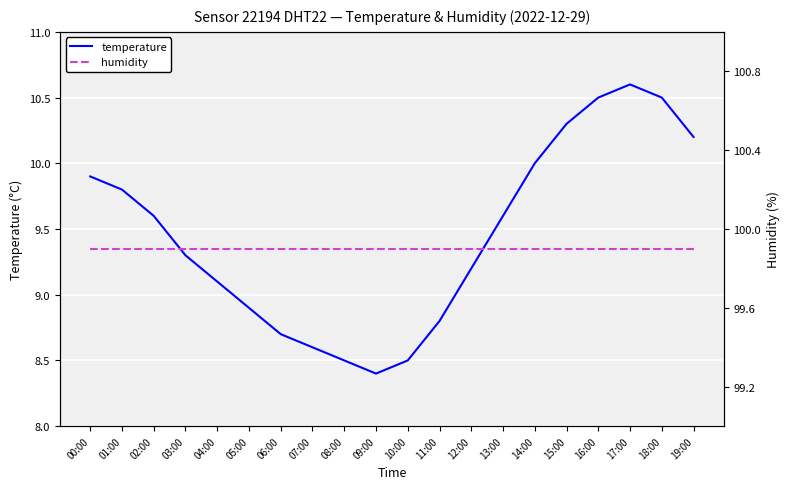

True or false: temperature has a value of 15.6 at 14:00.

False